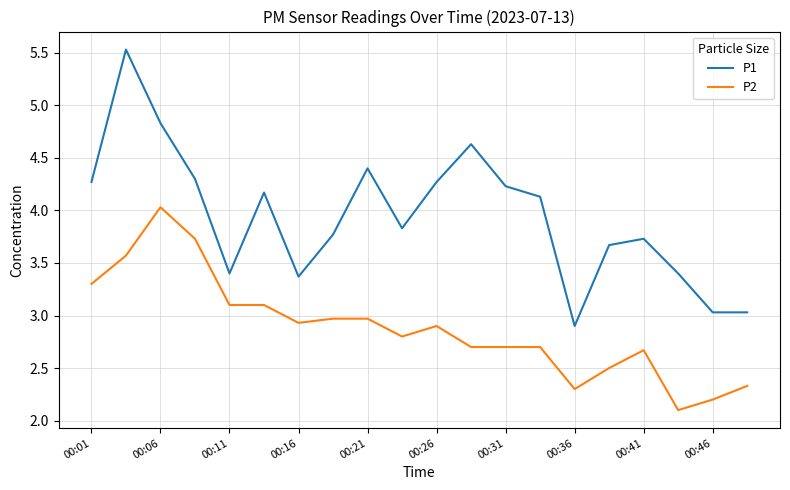

How many distinct data groups are displayed?

2